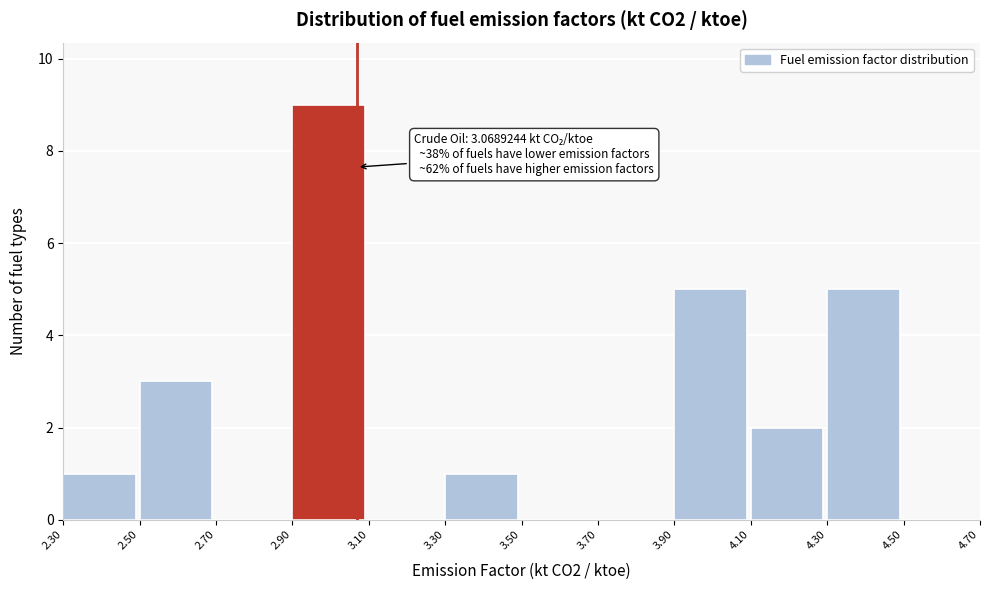

Which range on the x-axis has the tallest bar?

2.90 to 3.10